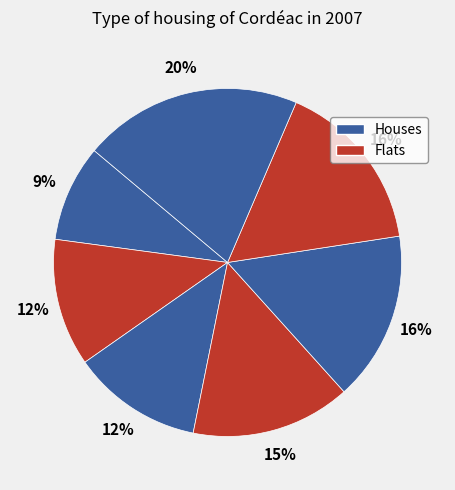

How many slices are in this pie chart?

7